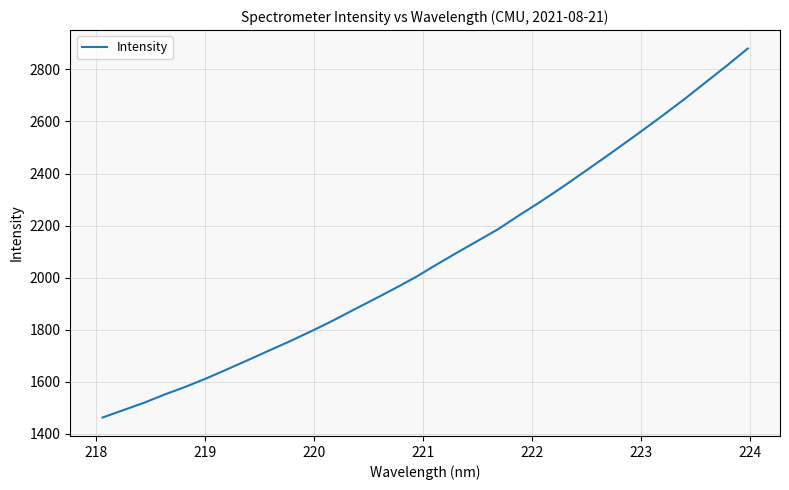

What is the difference between the maximum and minimum values?

1416.9